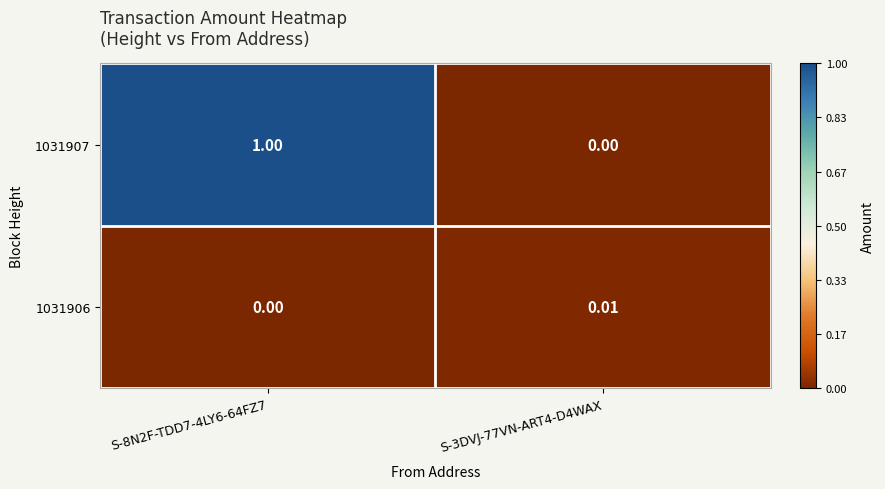

How many positive values does the 1031907 series have?

1